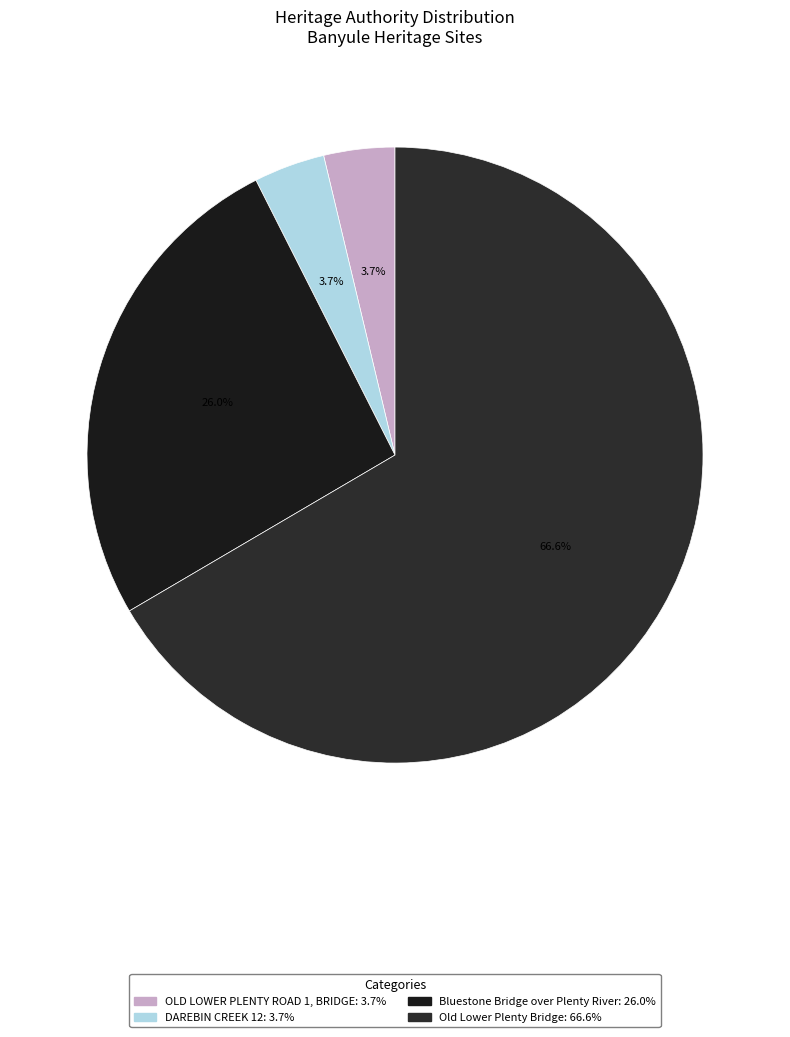

To the nearest percent, what is the difference between the largest and smallest slice percentages?

63%